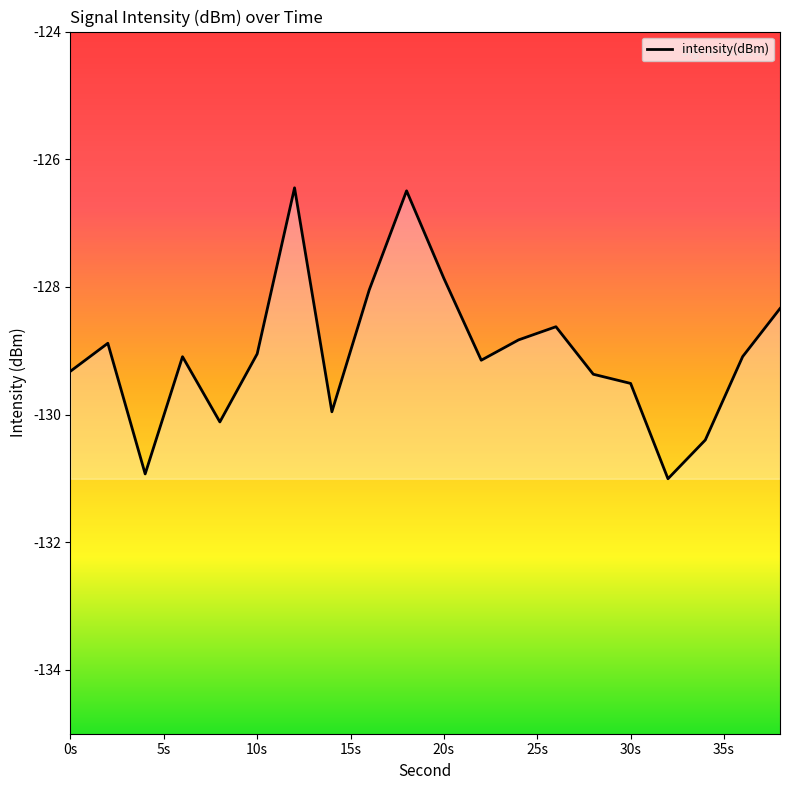

What is the minimum value shown in the chart?

-131.0